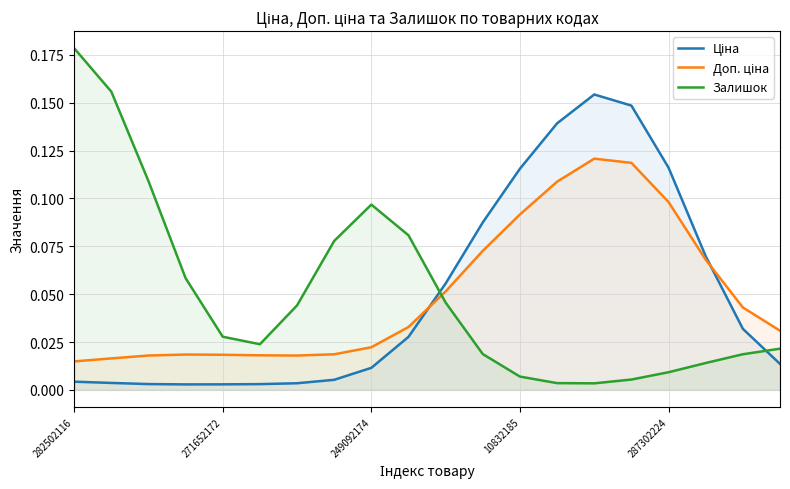

Which series has the widest spread of values?

Залишок